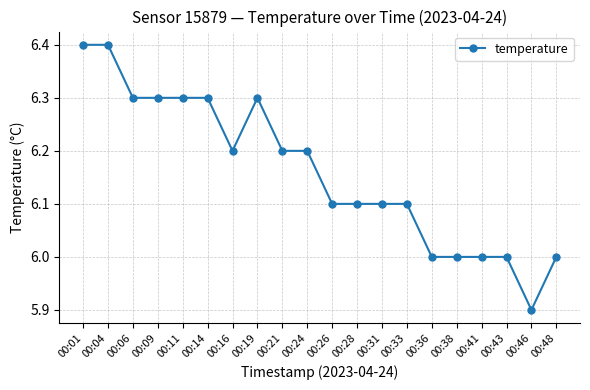

How many lines are shown in the chart?

1